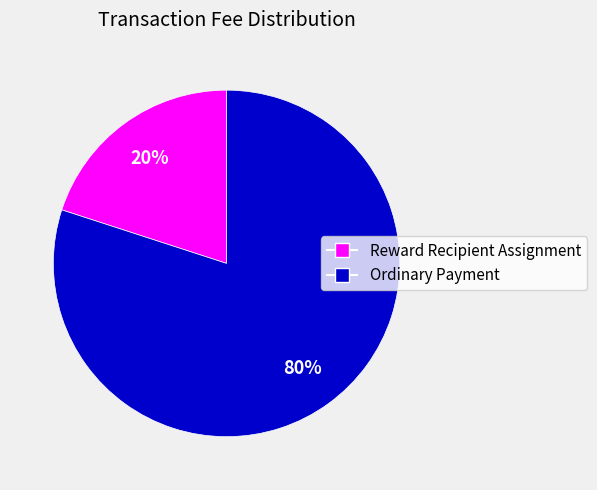

Do Reward Recipient Assignment and Ordinary Payment together represent more than half of the pie?

Yes